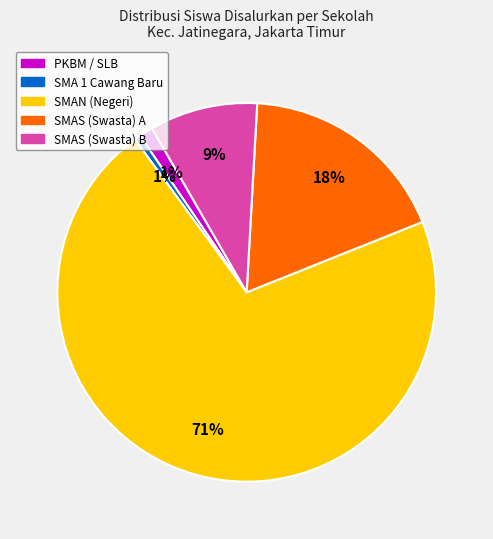

Does any single category account for the majority?

Yes